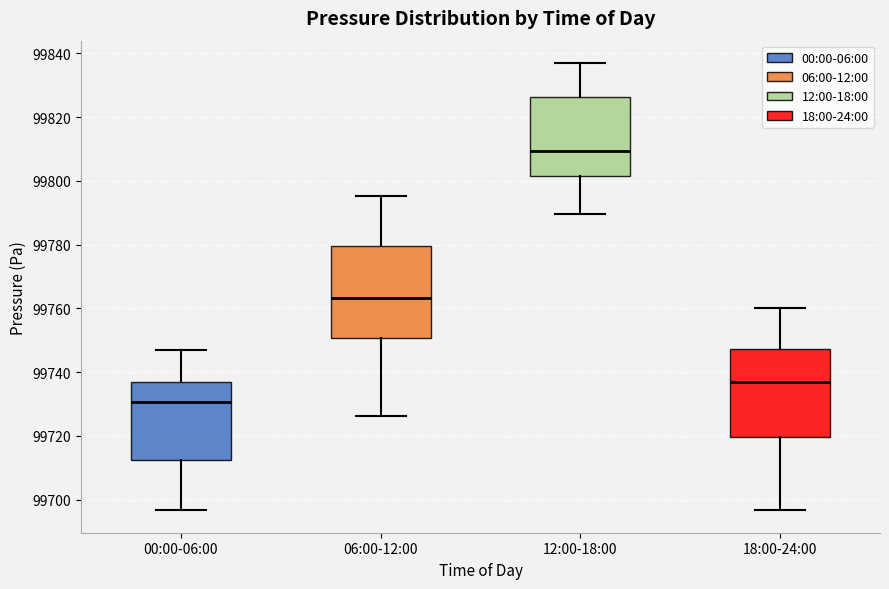

Which box's median line is the highest?

12:00-18:00